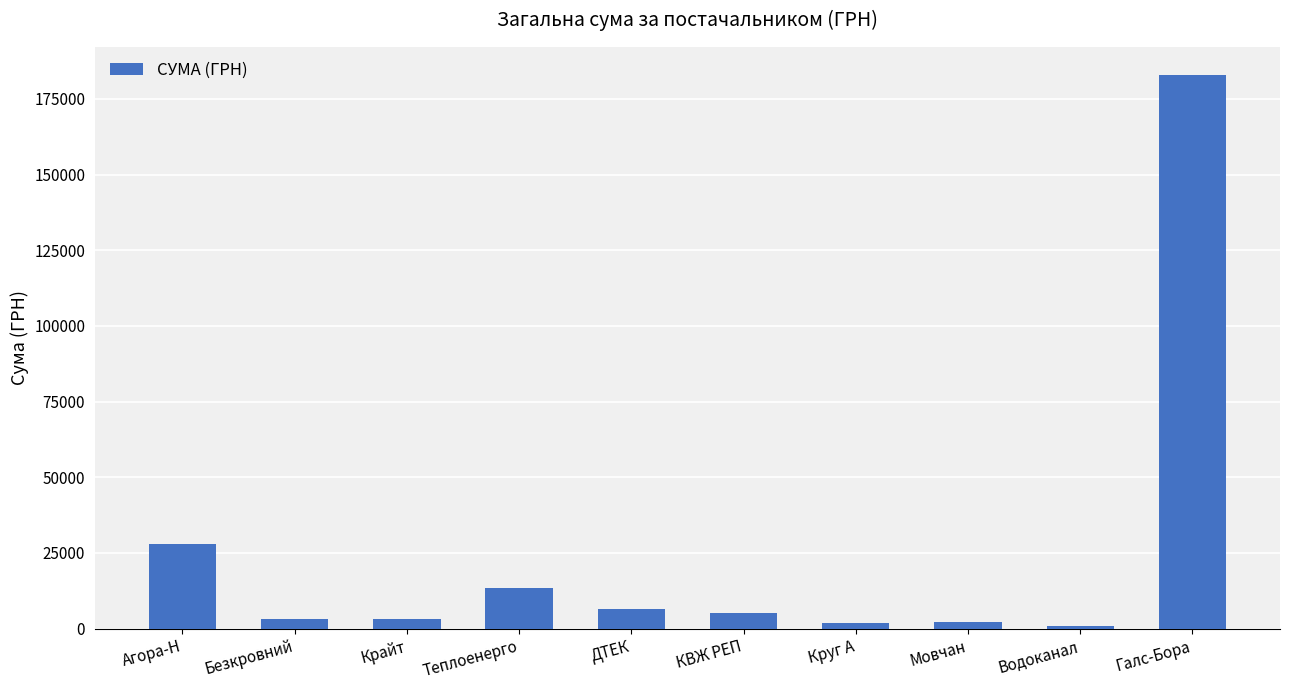

The chart shows a value of 97096.7 at Галс-Бора. True or false?

False